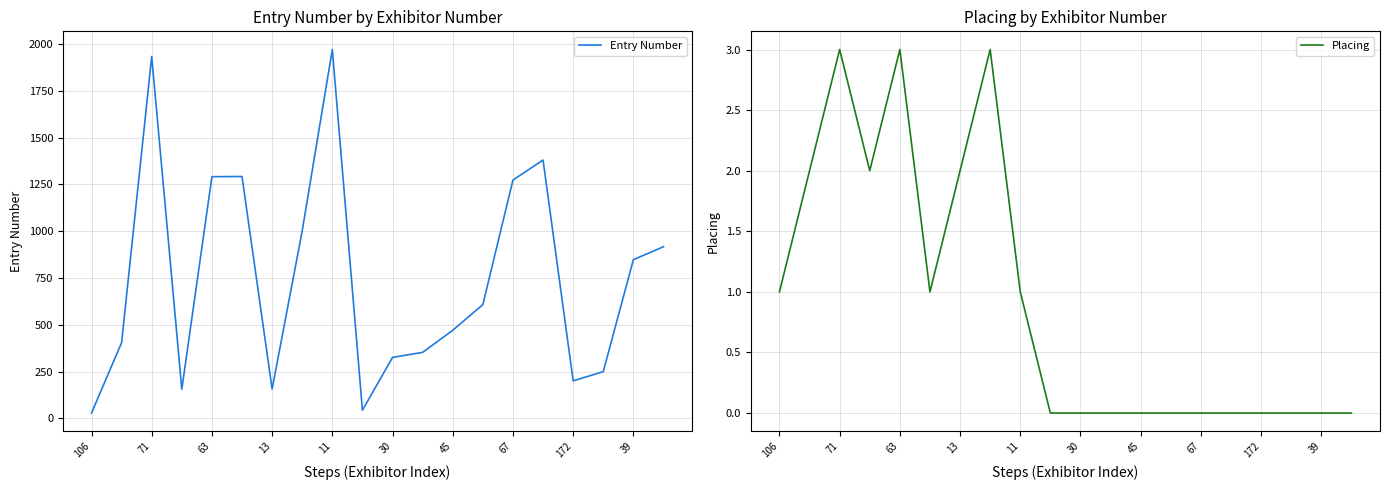

How many series are shown in this chart?

2